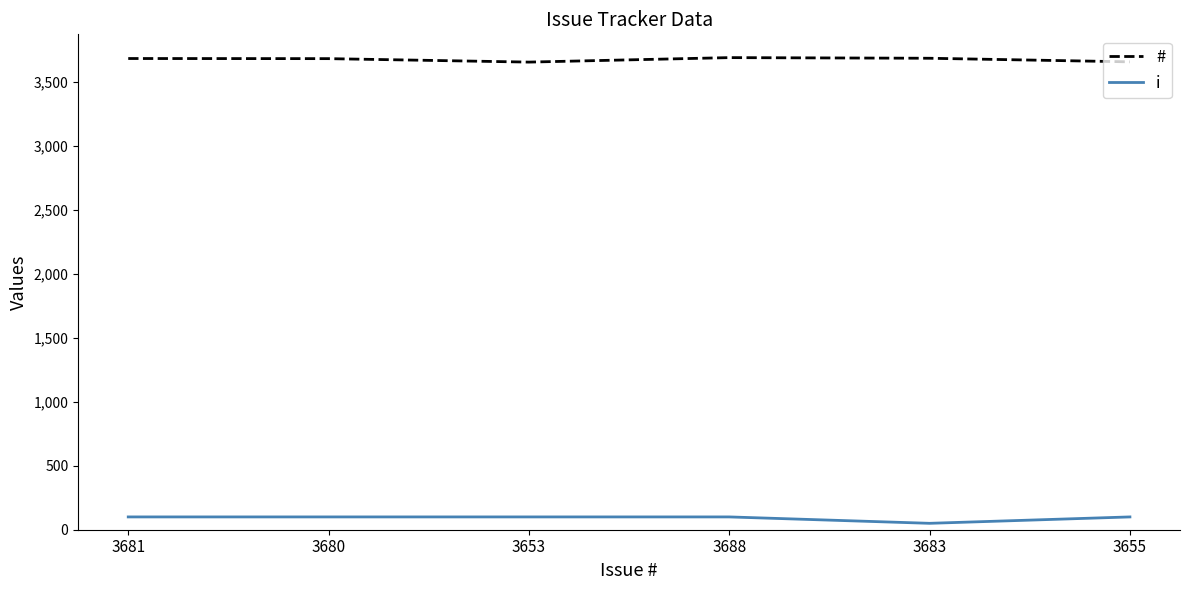

Does the chart display data point markers on the line(s)?

No